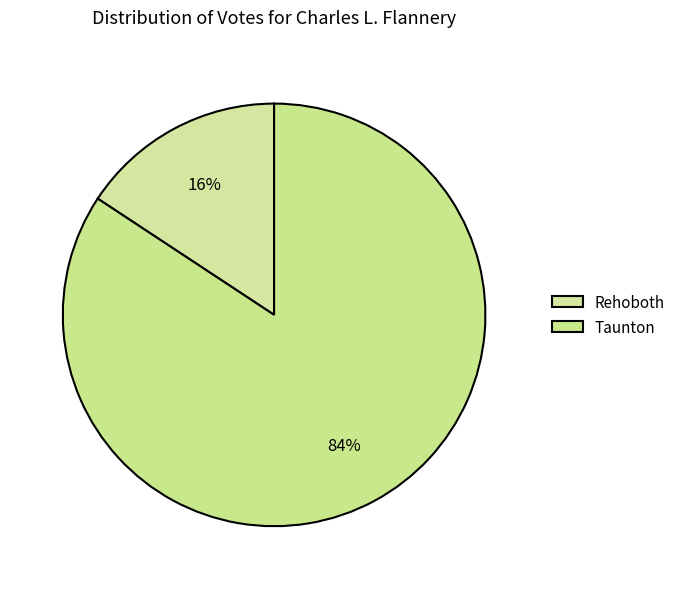

True or false: Taunton accounts for 84% of the total.

True